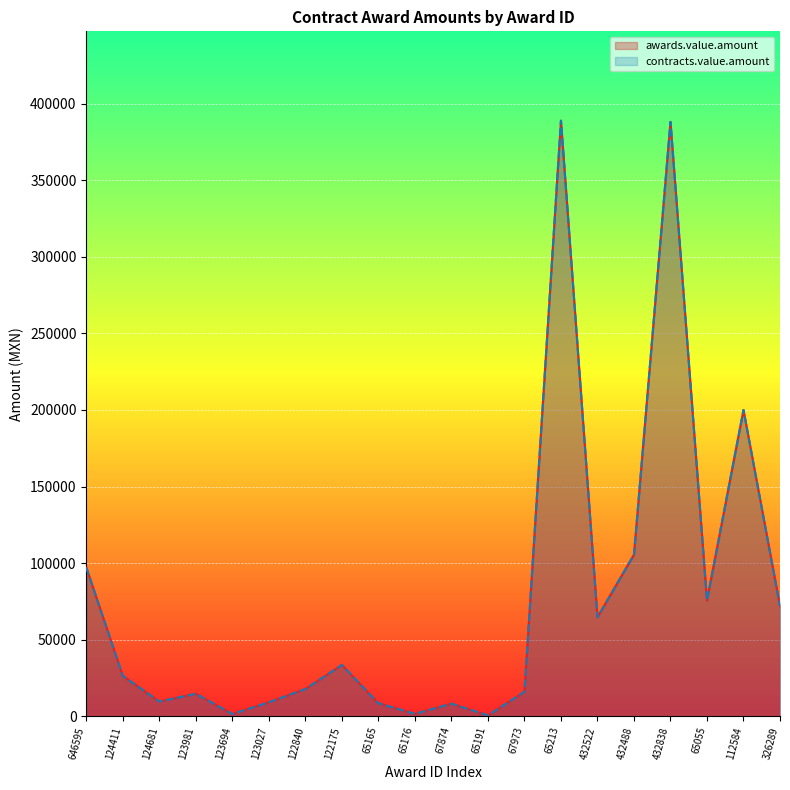

At which category does the chart reach its peak across all series?

65213